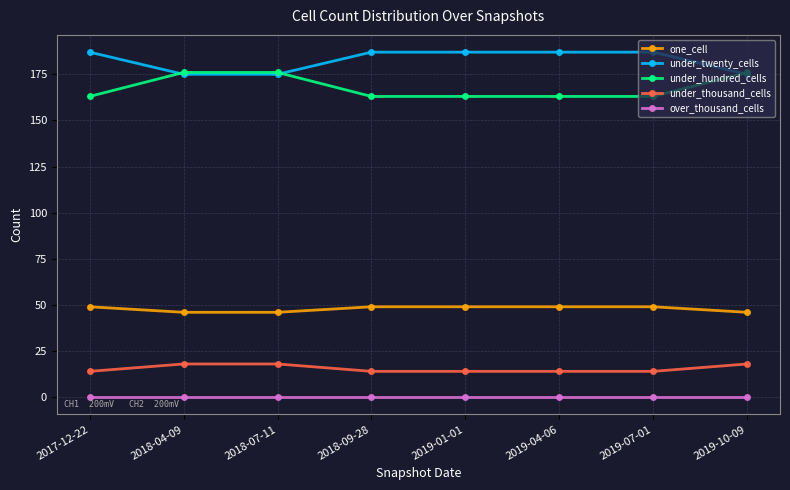

Is the value of one_cell at 2017-12-22 greater than the value of under_hundred_cells at 2017-12-22?

No